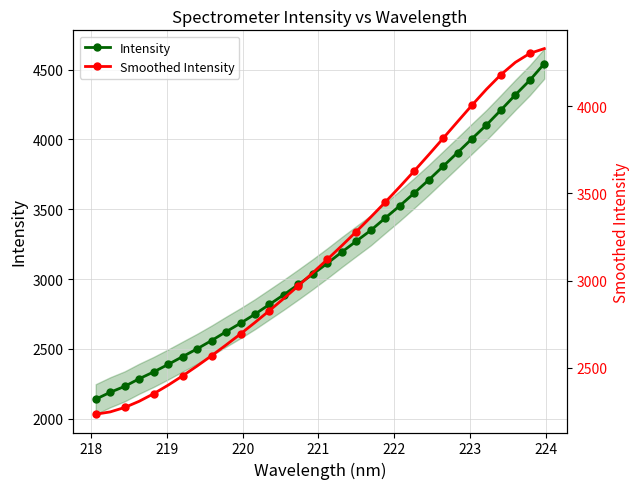

At how many categories does at least one series exceed 4232?

3